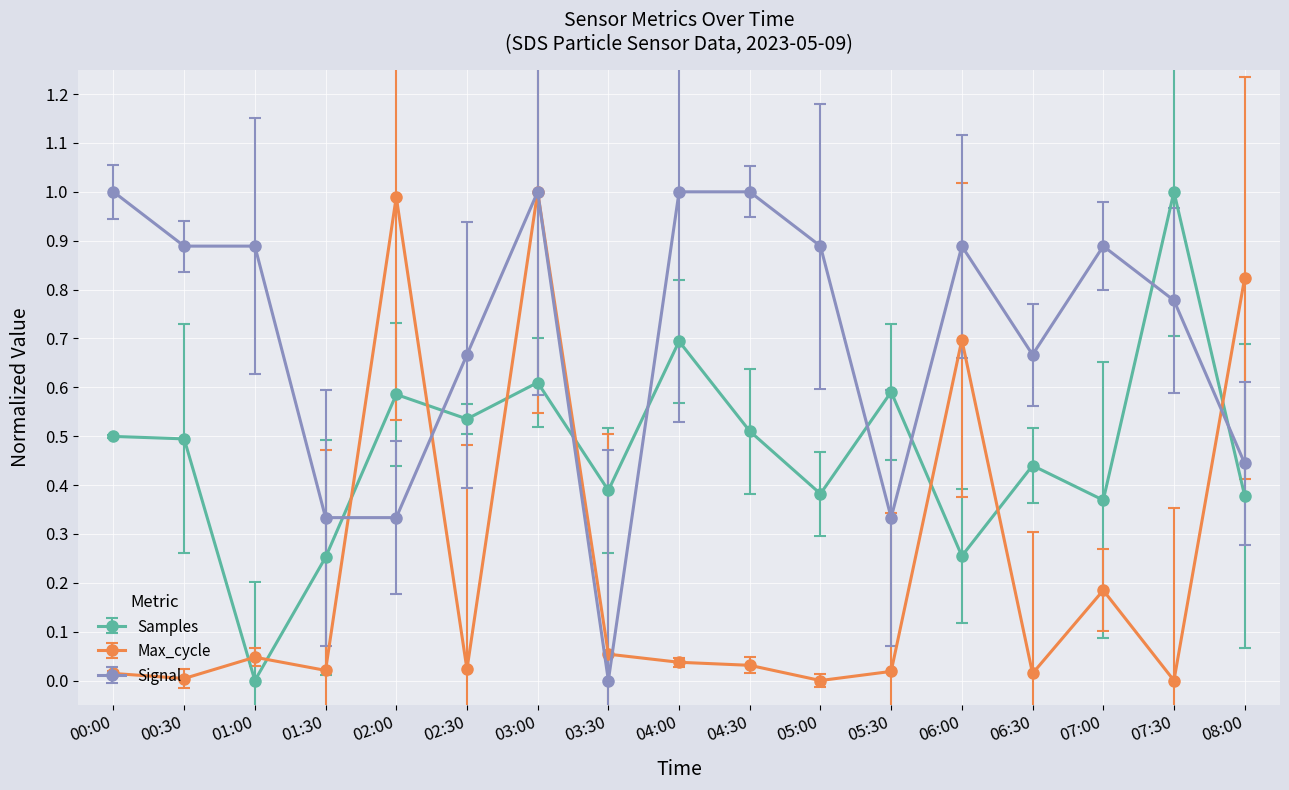

How many lines are shown in the chart?

3